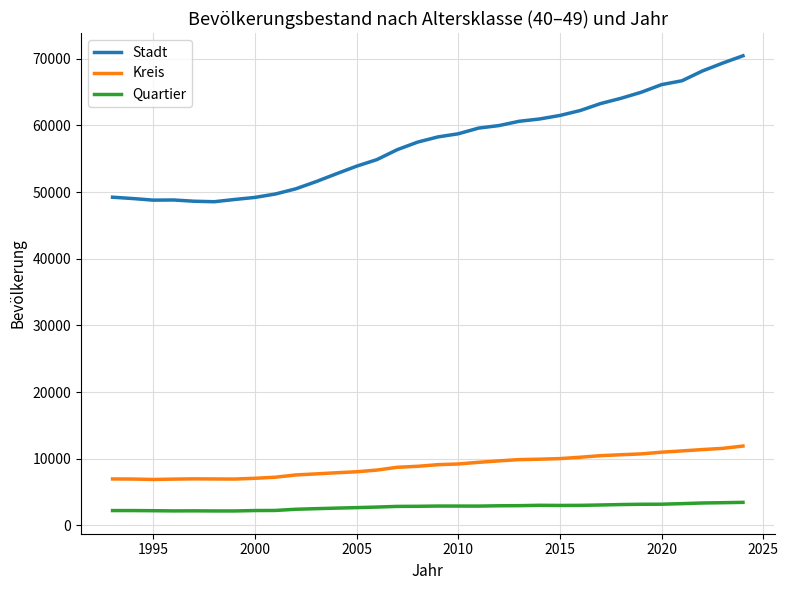

Is this an area chart (filled region under the line)?

No